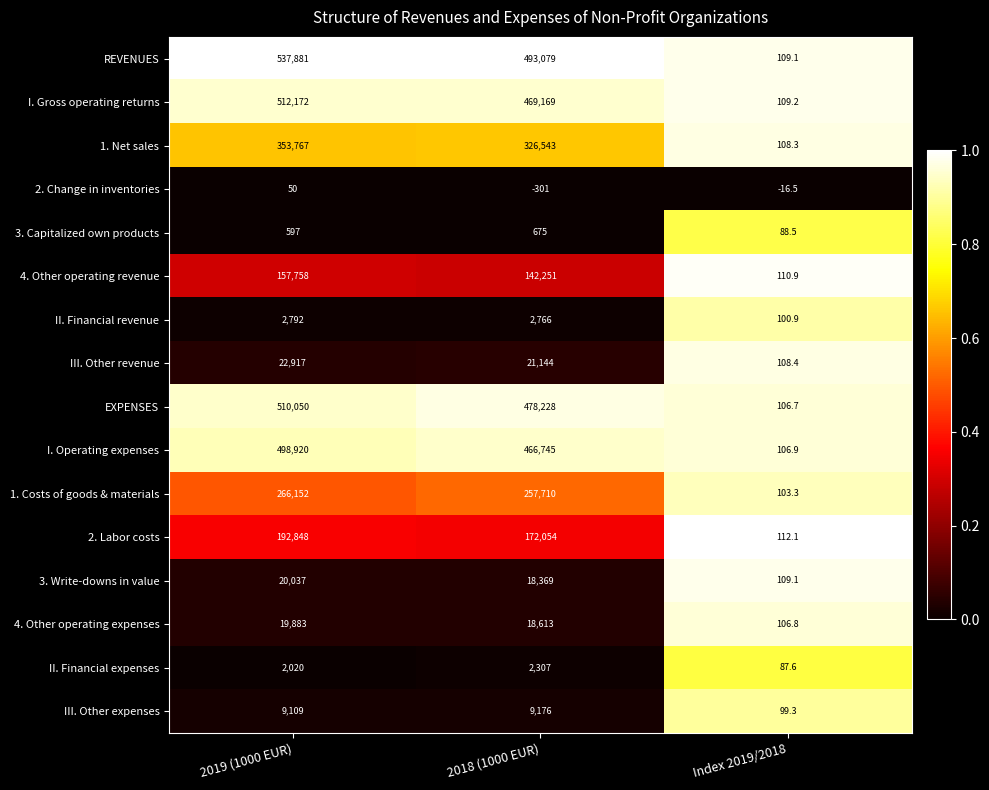

What is the spread (max minus min) of values at Index 2019/2018?

128.6